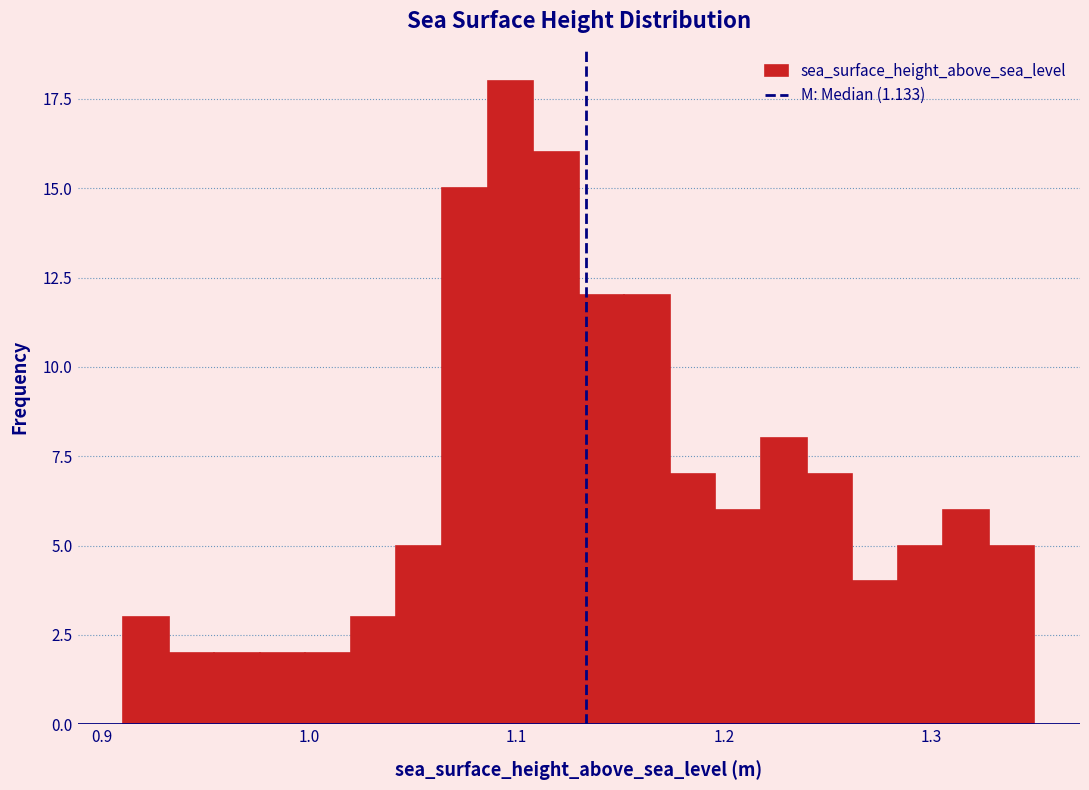

Around what value on the x-axis is the tallest bar? Give the approximate position of its centre, as read against the axis.

1.10